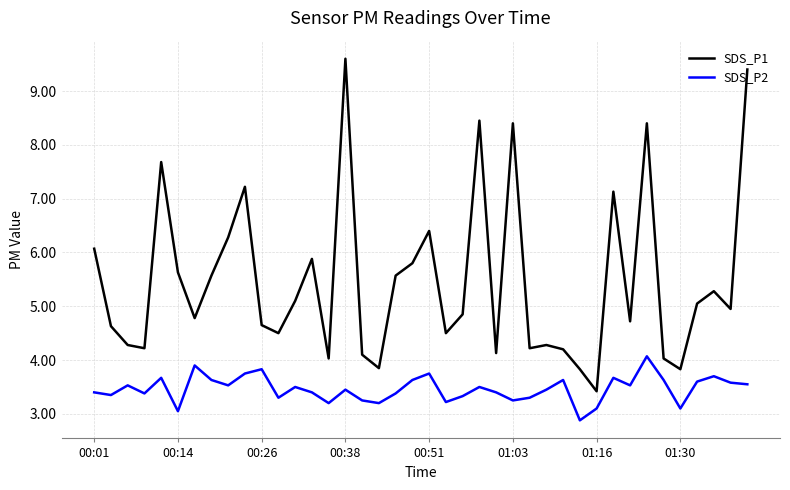

What is the minimum value for SDS_P1?

3.4